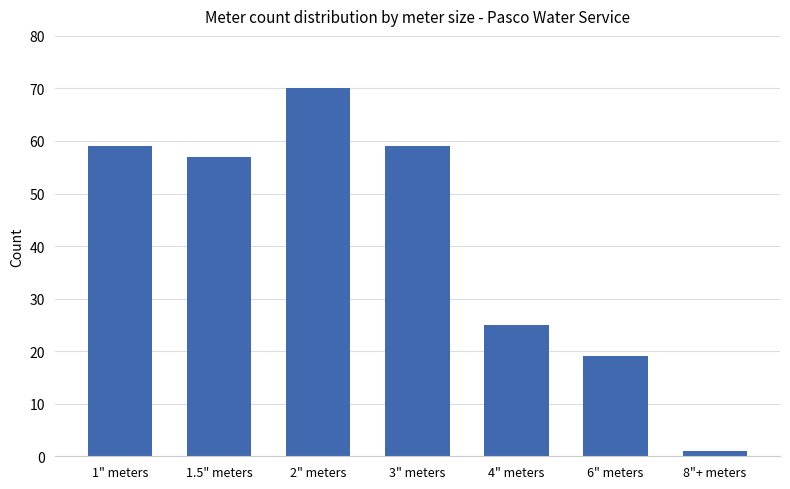

What is the sum of the values at 1" meters and 8"+ meters?

60